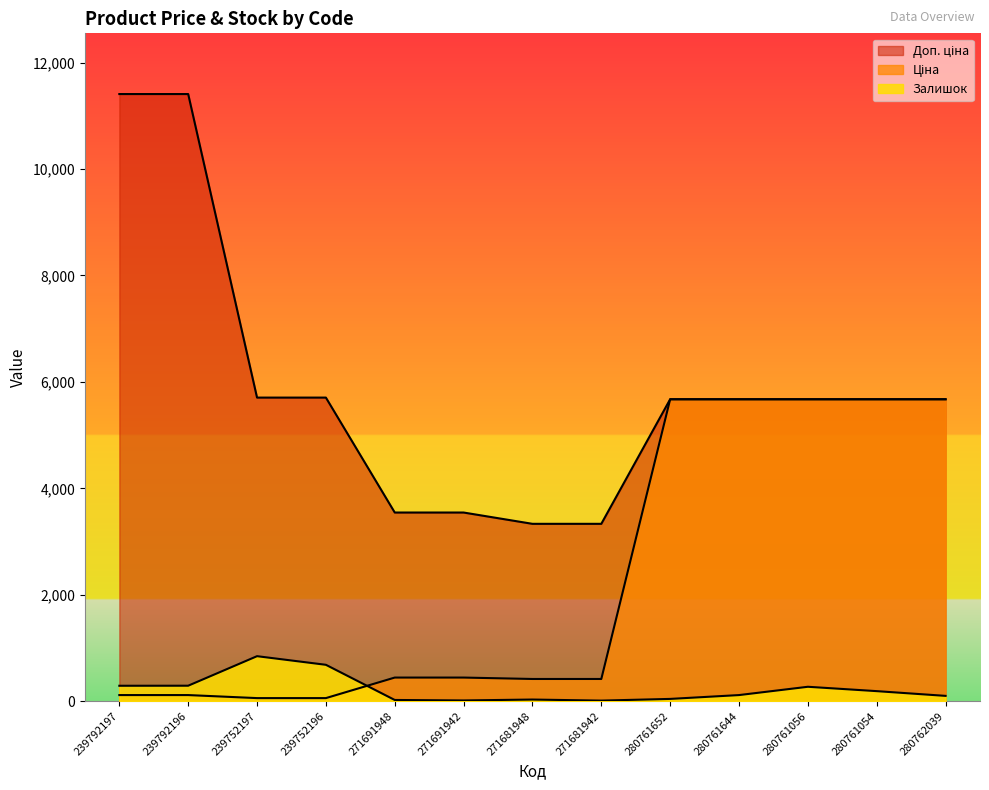

What are all the series names shown in the legend?

Ціна, Доп. ціна, Залишок